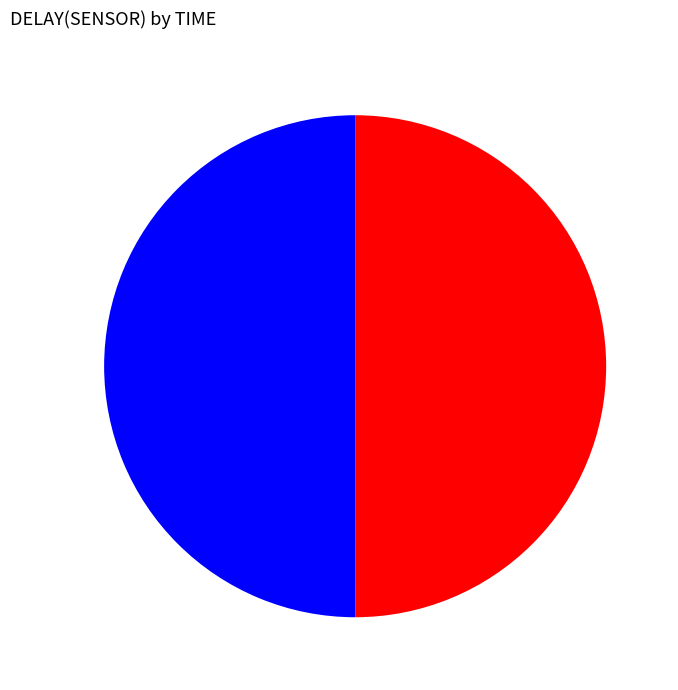

How many slices are in this pie chart?

2